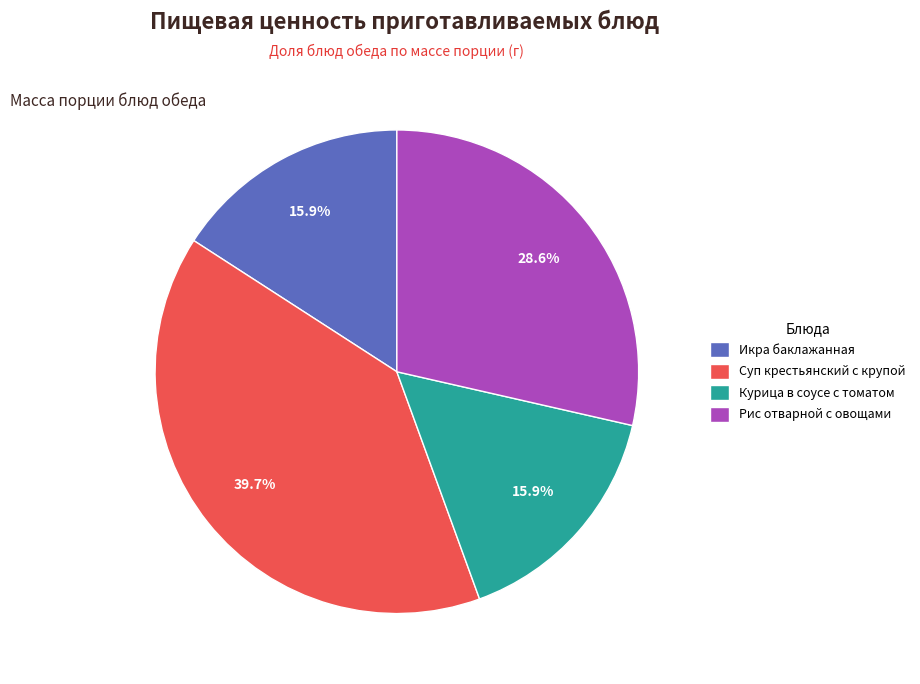

Is the sum of Рис отварной с овощами and Суп крестьянский с крупой greater than half?

Yes